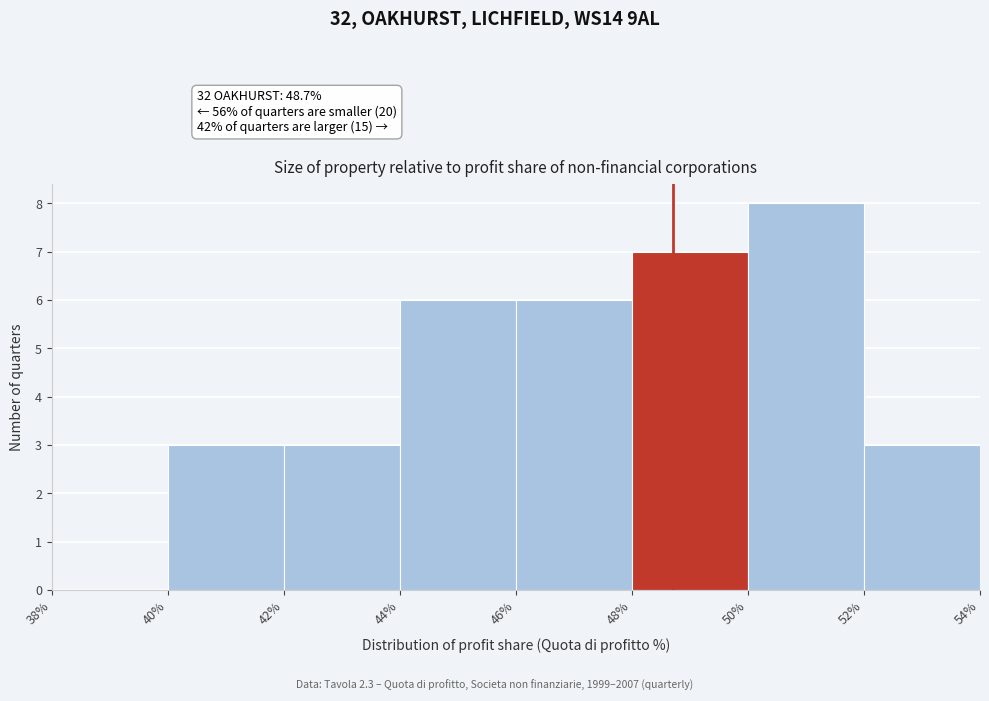

Over which range of the x-axis is the bar tallest?

50% to 52%